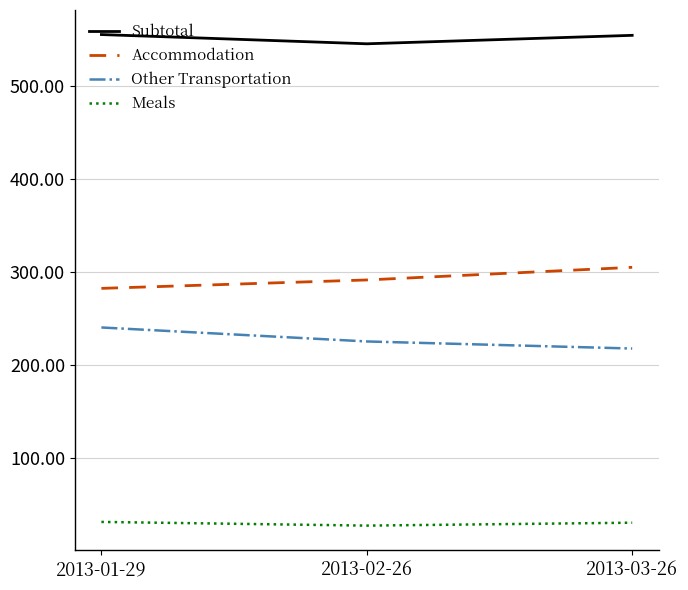

What is the difference between the maximum and minimum values in the Subtotal series?

9.9